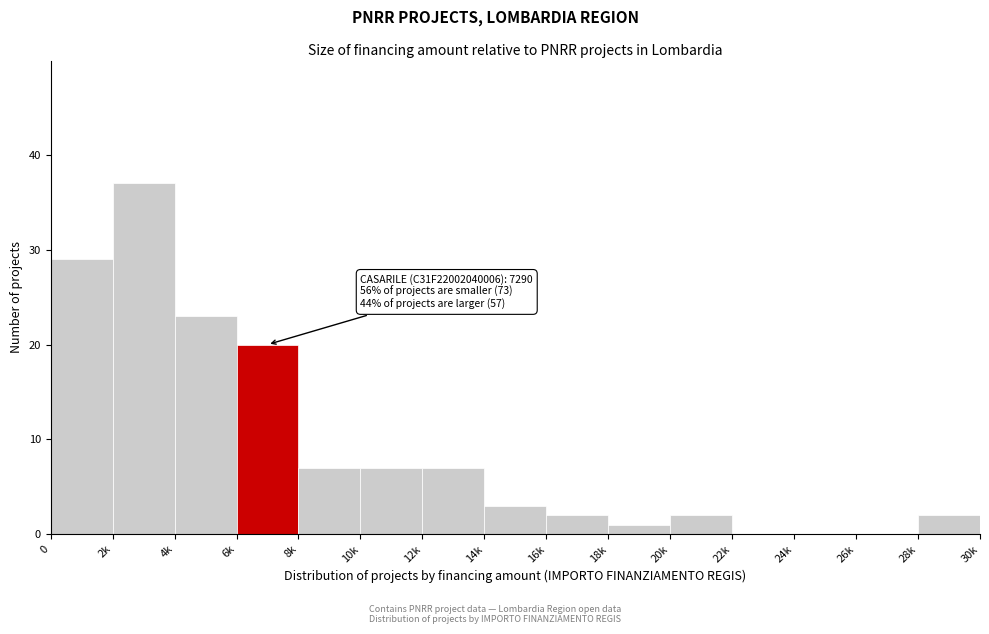

Reading right to left, transcribe all the data shown in this chart.

28k=2	26k=0	24k=0	22k=0	20k=2	18k=1	16k=2	14k=3	12k=7	10k=7	8k=7	6k=20	4k=23	2k=37	0=29